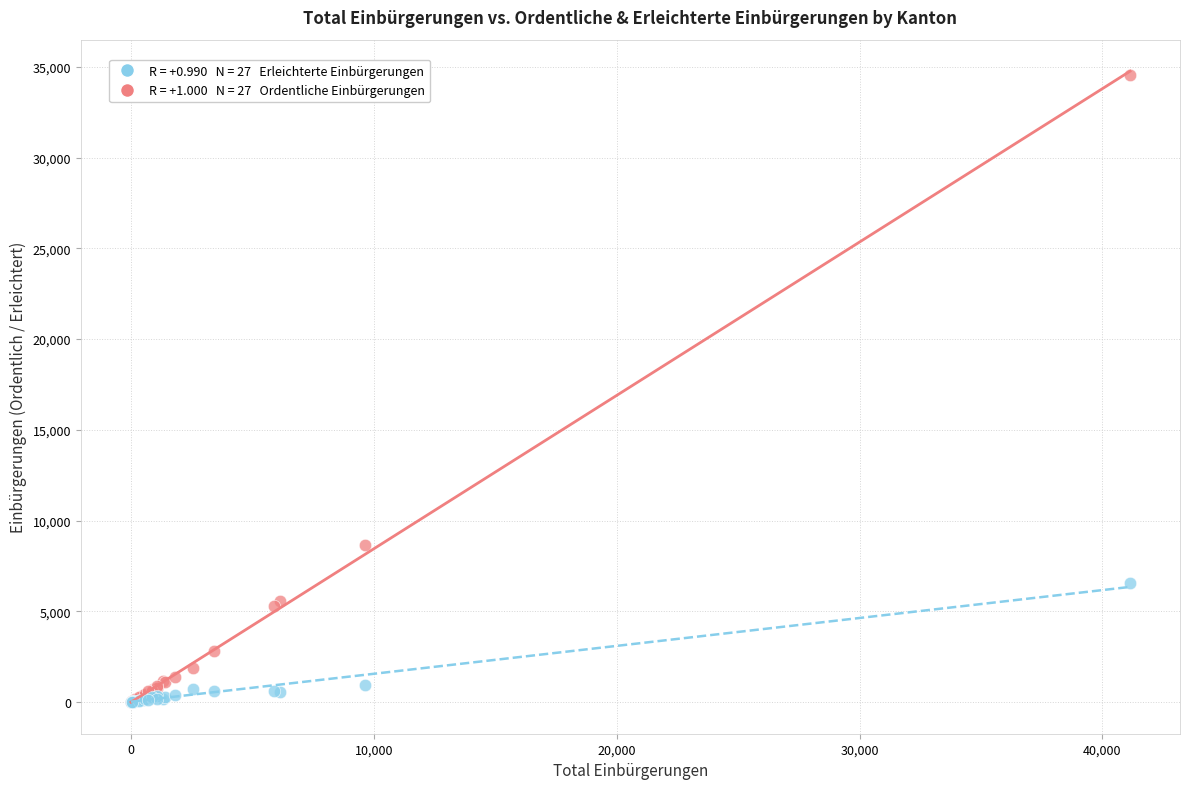

Across all series, what Y value is closest to 17289?

8659